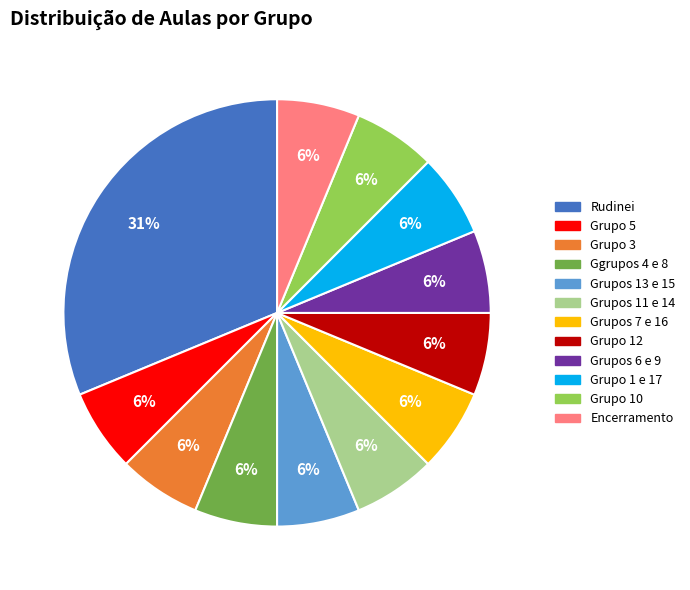

Which slice is the largest?

Rudinei